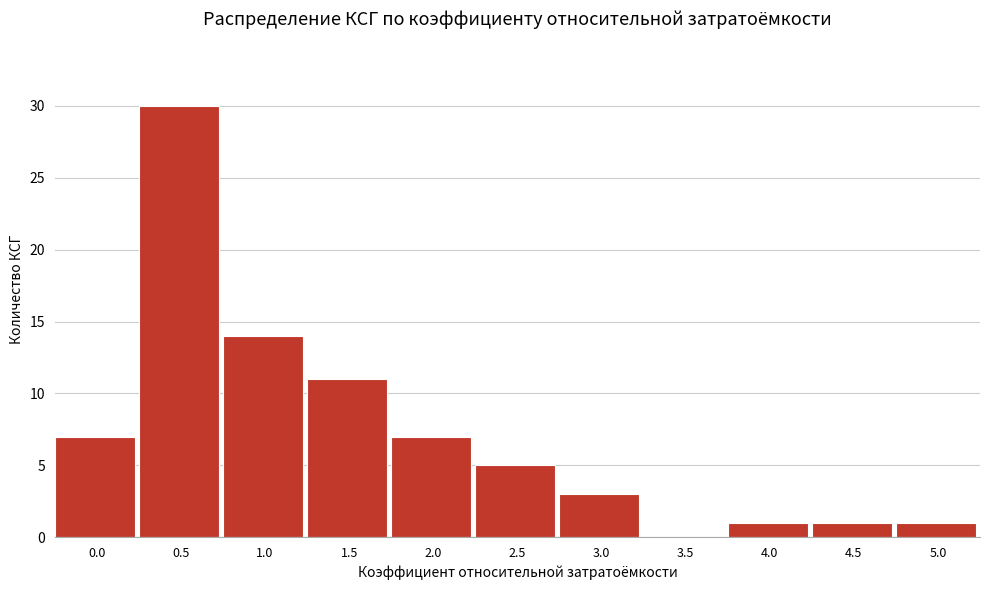

Reading left to right, extract all data points from this chart.

0.0=7	0.5=30	1.0=14	1.5=11	2.0=7	2.5=5	3.0=3	3.5=0	4.0=1	4.5=1	5.0=1